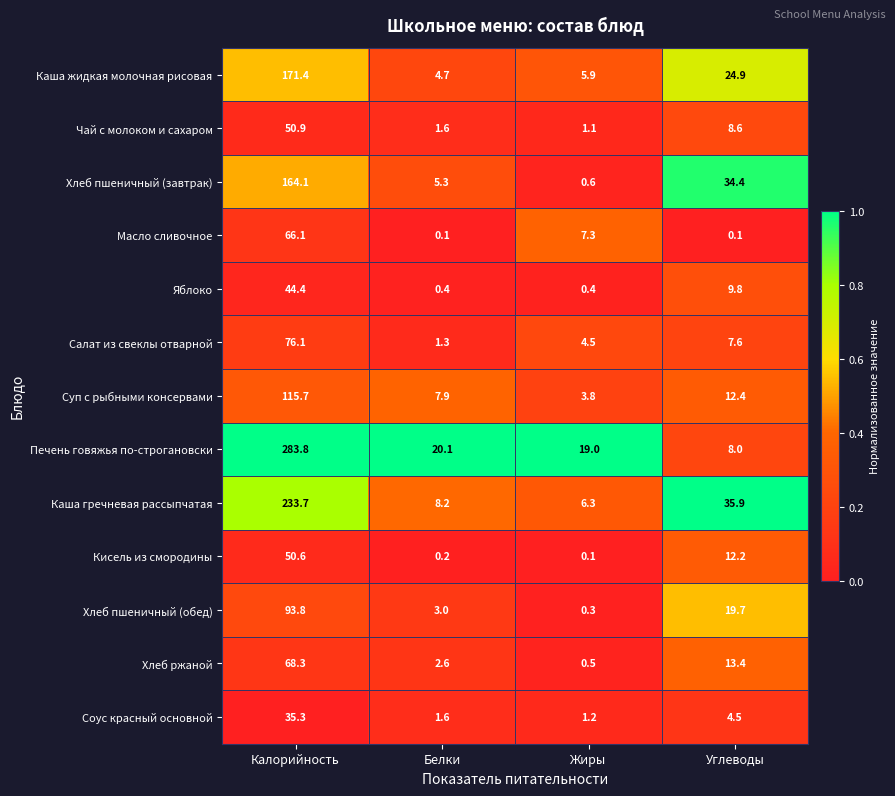

At how many categories does at least one series exceed 0?

4